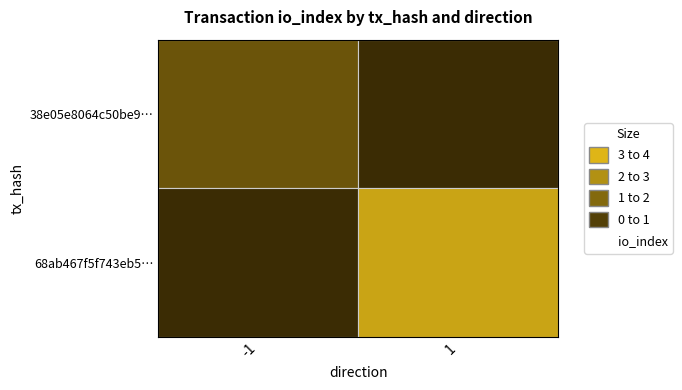

Which has a higher value, direction or io_index?

io_index